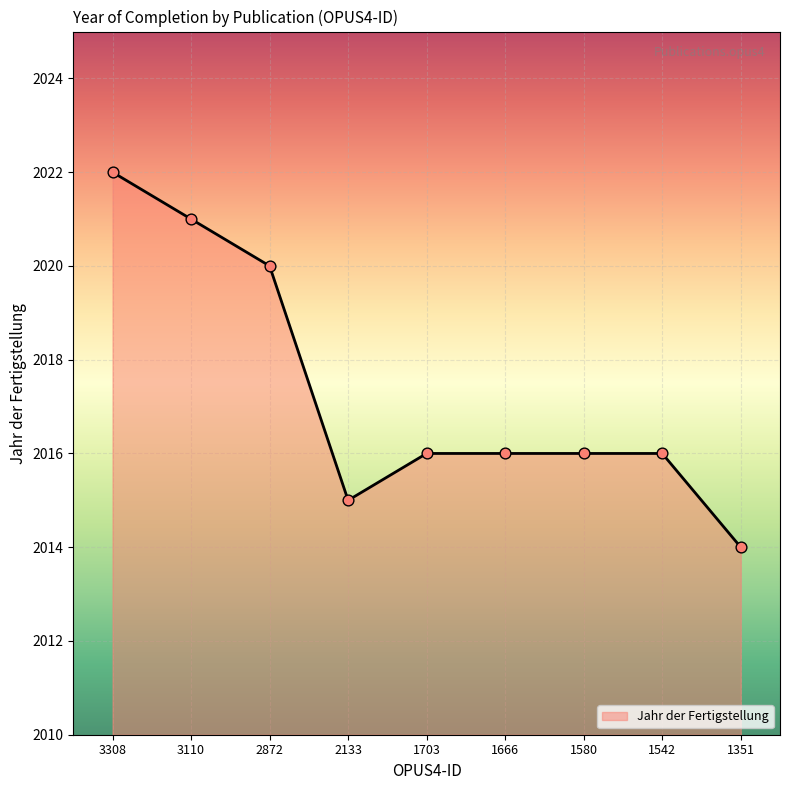

Between 2872 and 1580, which is larger?

2872